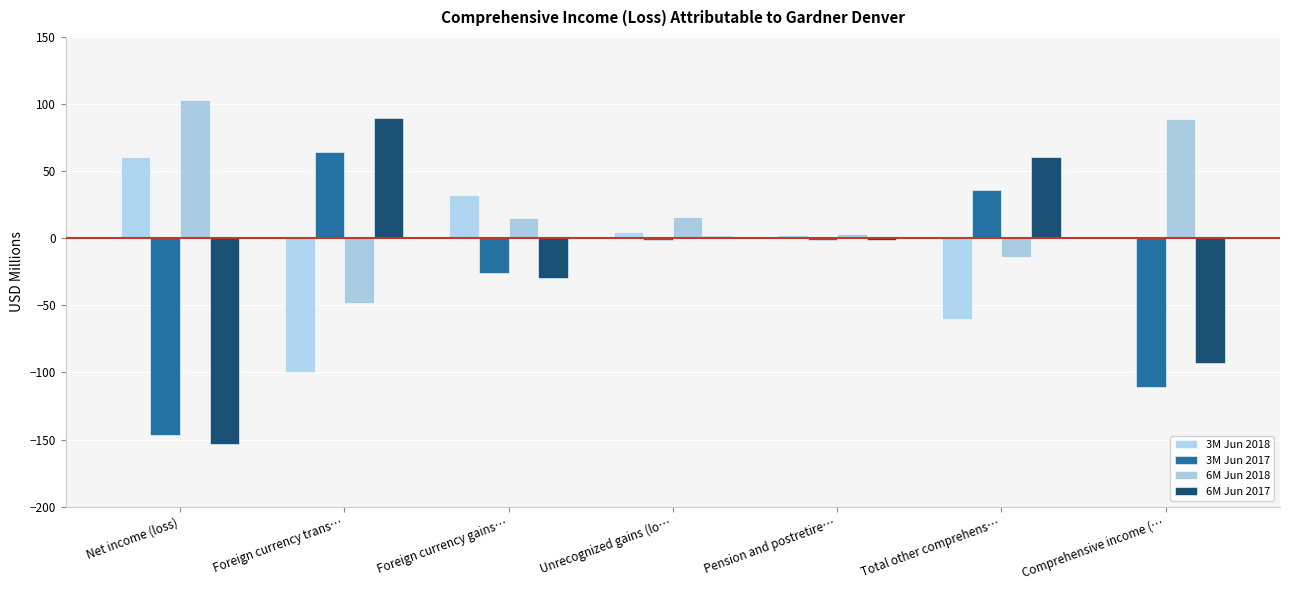

What is the spread (max minus min) of values at Comprehensive income (…?

199.5